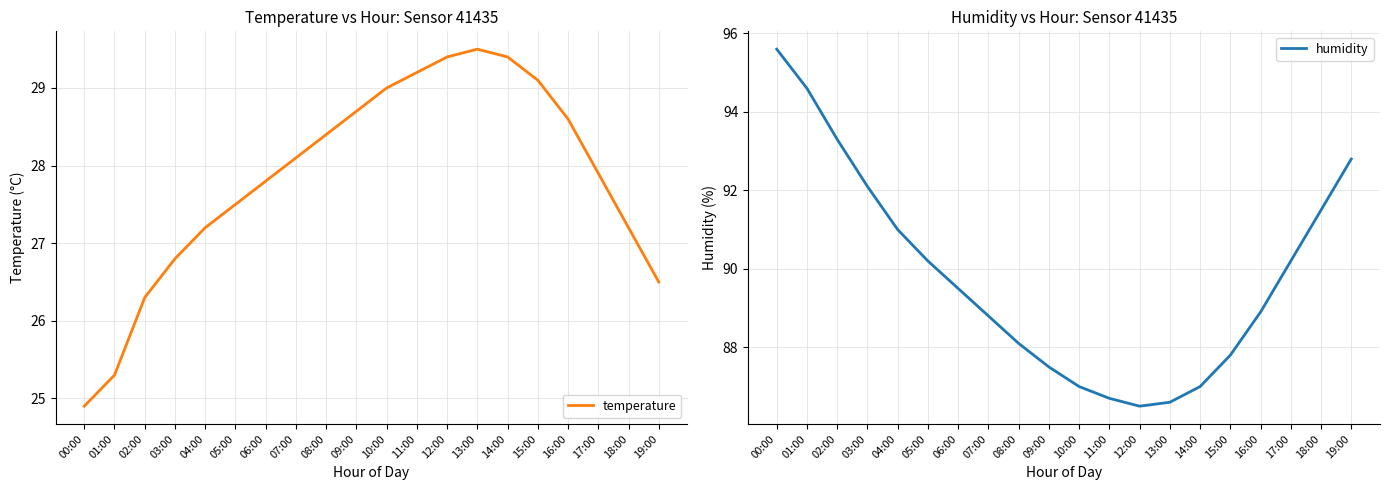

Where is temperature nearest to the value 27?

03:00